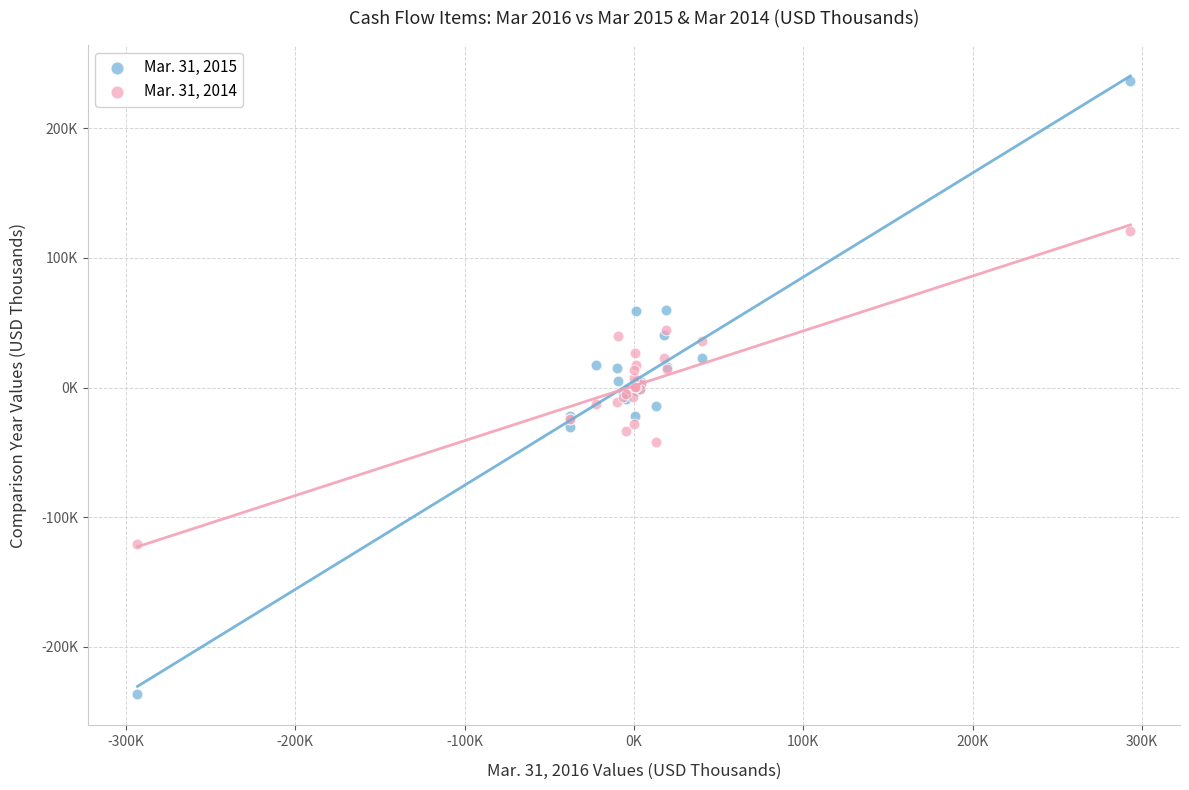

Which series contains the lowest Y value?

Mar. 31, 2015